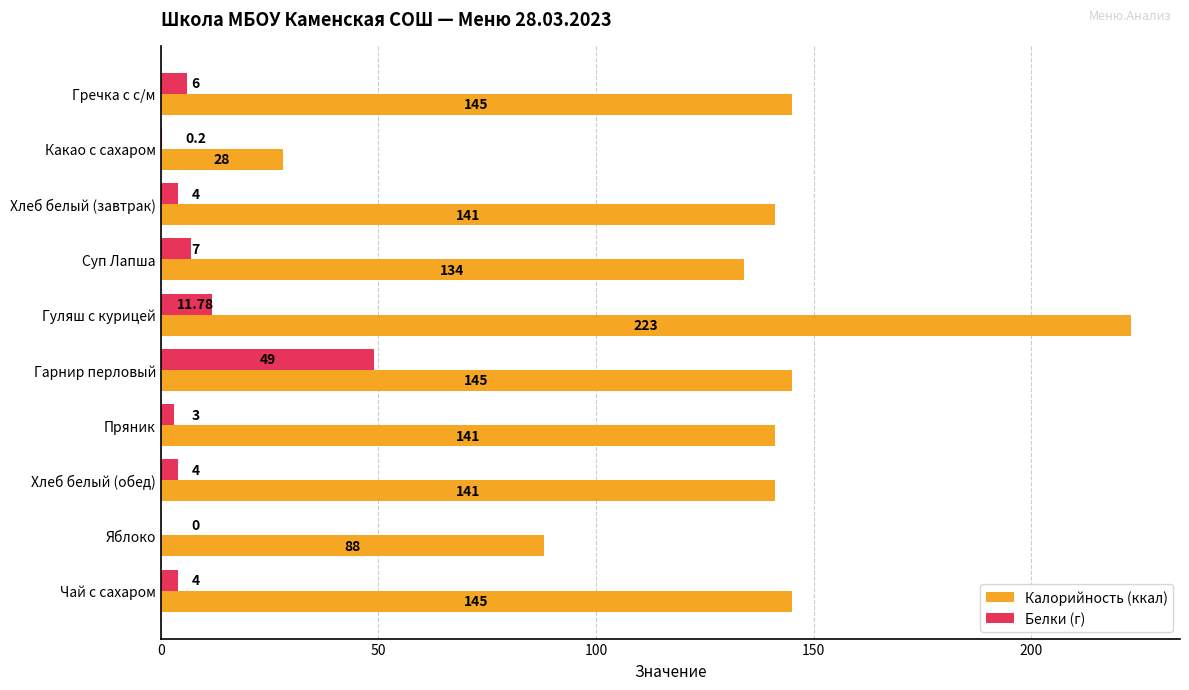

Which category has the highest value across all series?

Гуляш с курицей